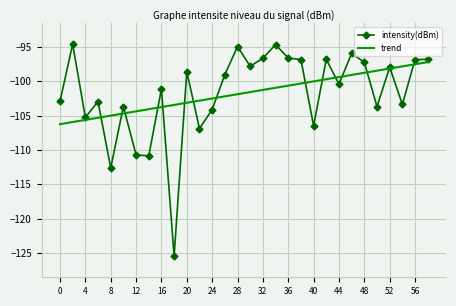

True or false: intensity(dBm) has more than 2 points higher than both neighbors.

True